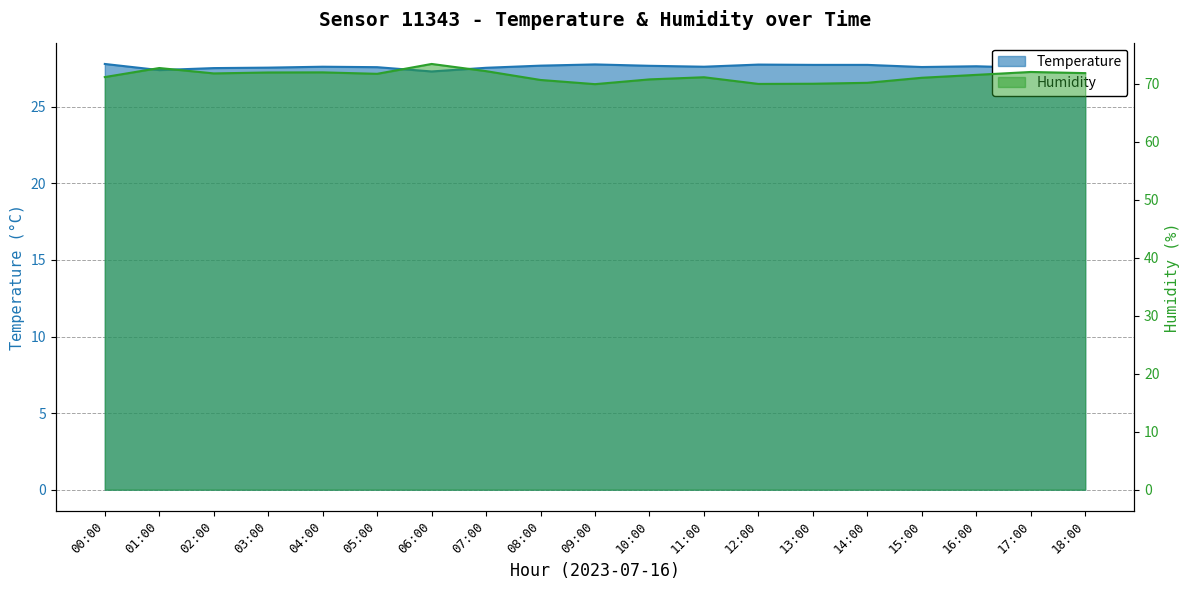

In Temperature, how many points are lower than both neighbors (excluding endpoints)?

4